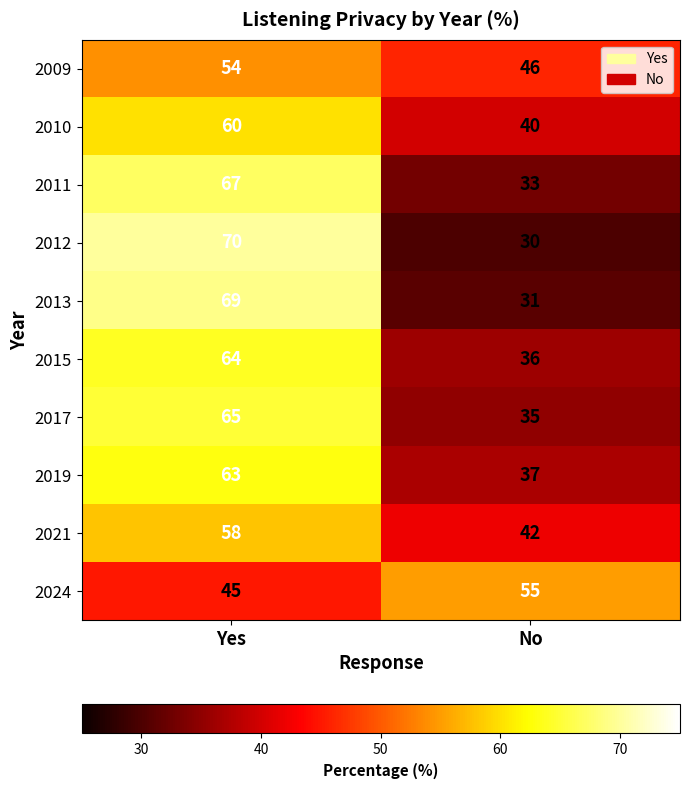

Reading left to right, what are all the values shown in this chart?

2009: Yes=54	No=46
2010: Yes=60	No=40
2011: Yes=67	No=33
2012: Yes=70	No=30
2013: Yes=69	No=31
2015: Yes=64	No=36
2017: Yes=65	No=35
2019: Yes=63	No=37
2021: Yes=58	No=42
2024: Yes=45	No=55